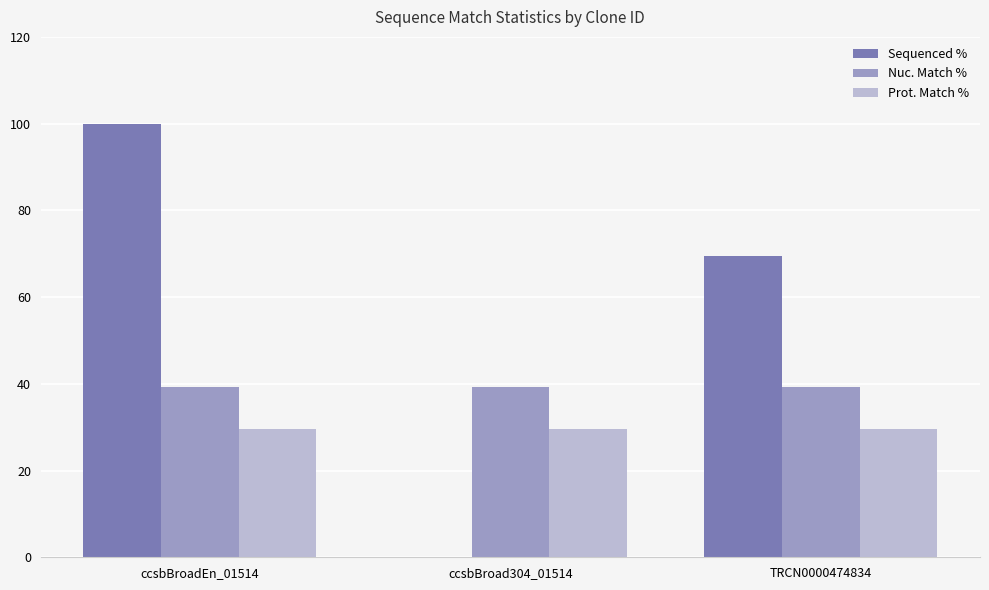

Where does the Sequenced % series first go above 69?

ccsbBroadEn_01514